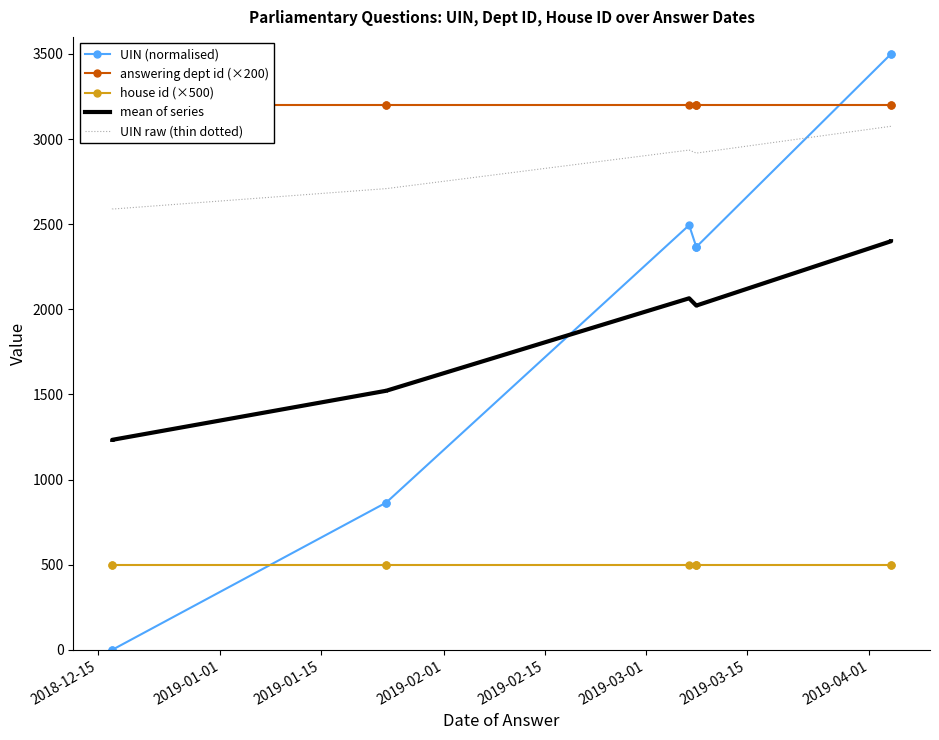

At 2018-12-15, list the series in order from smallest to largest.

UIN (normalised), house id (×500), mean of series, UIN raw (thin dotted), answering dept id (×200)